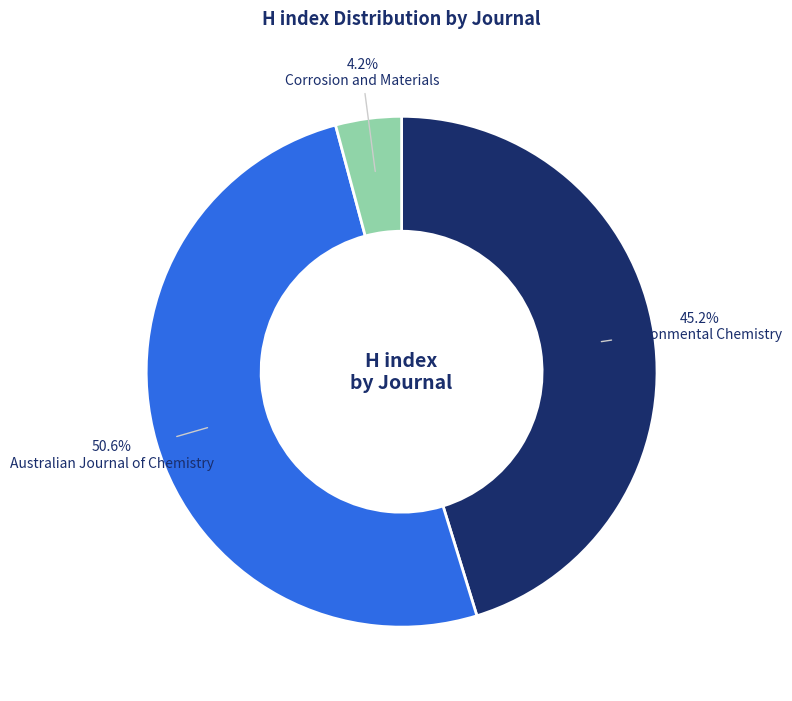

To the nearest percent, what is the average slice percentage?

33%